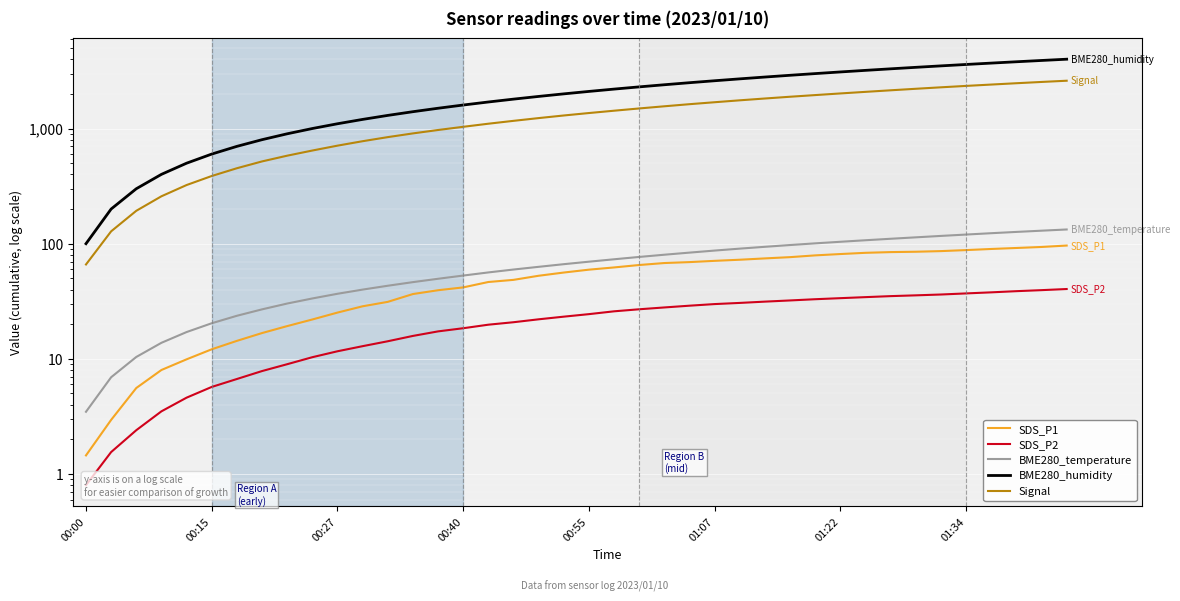

Rank the series by their maximum value, from highest to lowest.

BME280_humidity, Signal, BME280_temperature, SDS_P1, SDS_P2